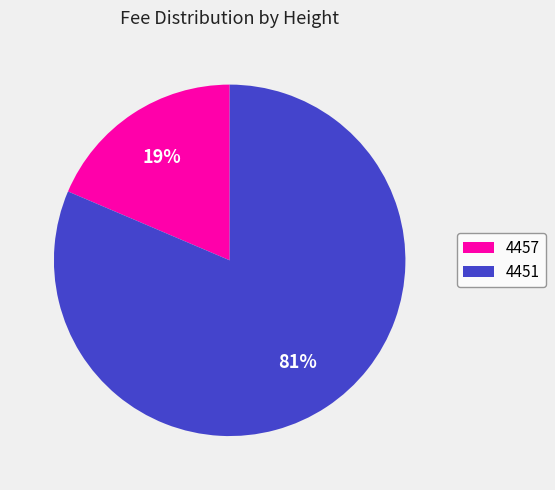

Rank the categories by value from highest to lowest.

4451, 4457